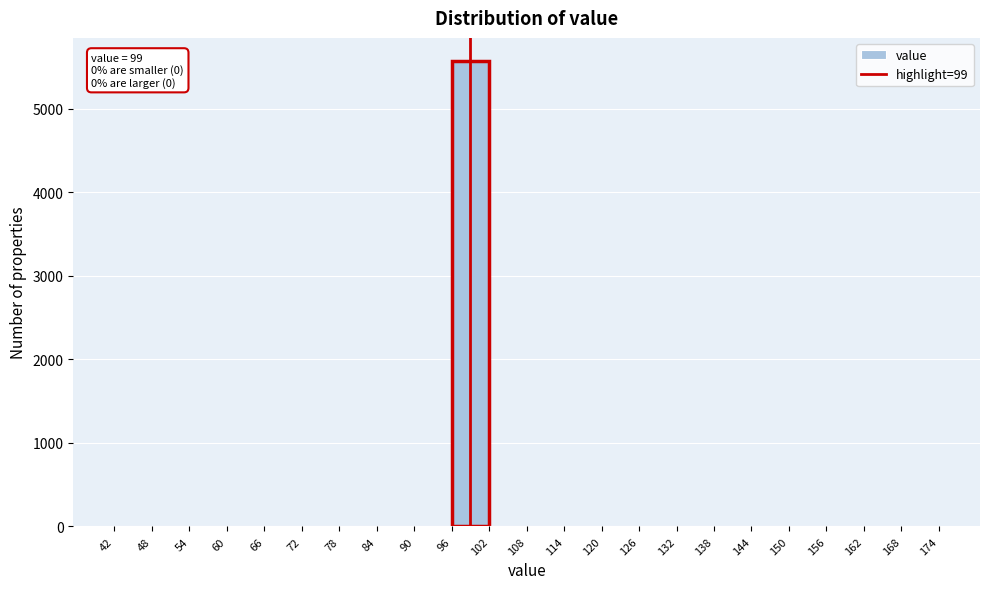

Over which range of the x-axis is the bar tallest?

96 to 102